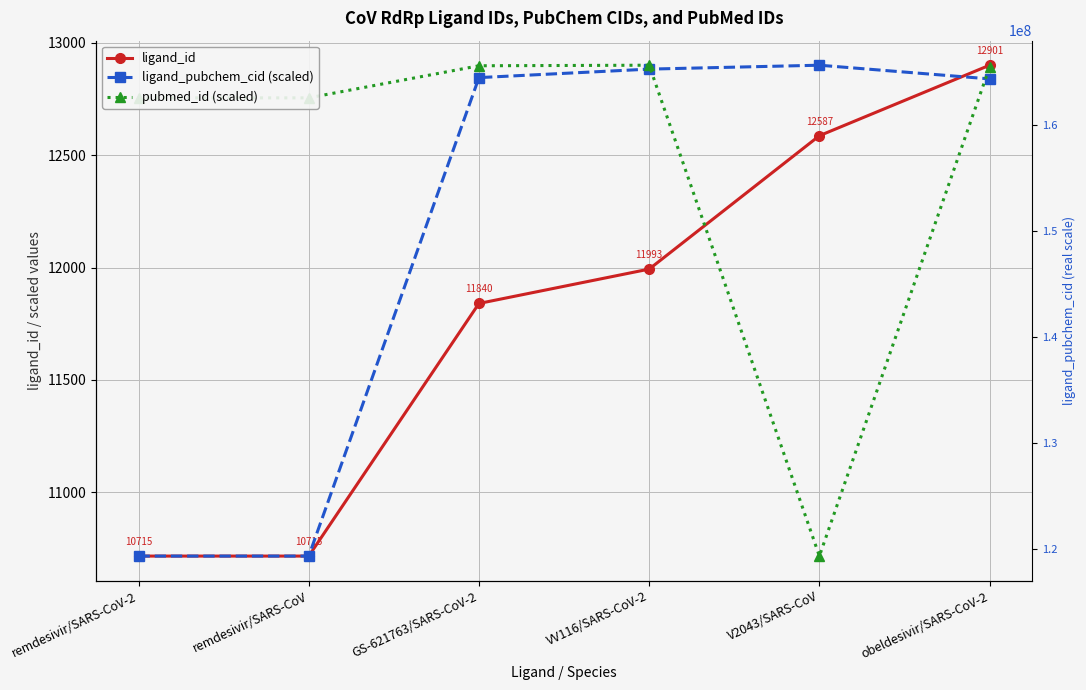

How many distinct data groups are displayed?

3